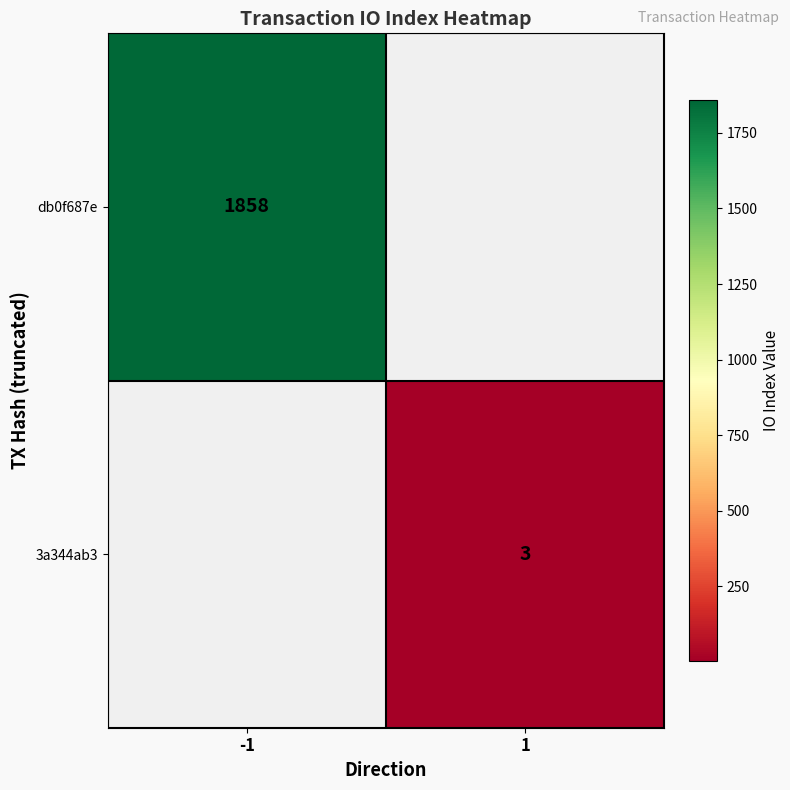

Which has a higher value, -1 or 1?

-1